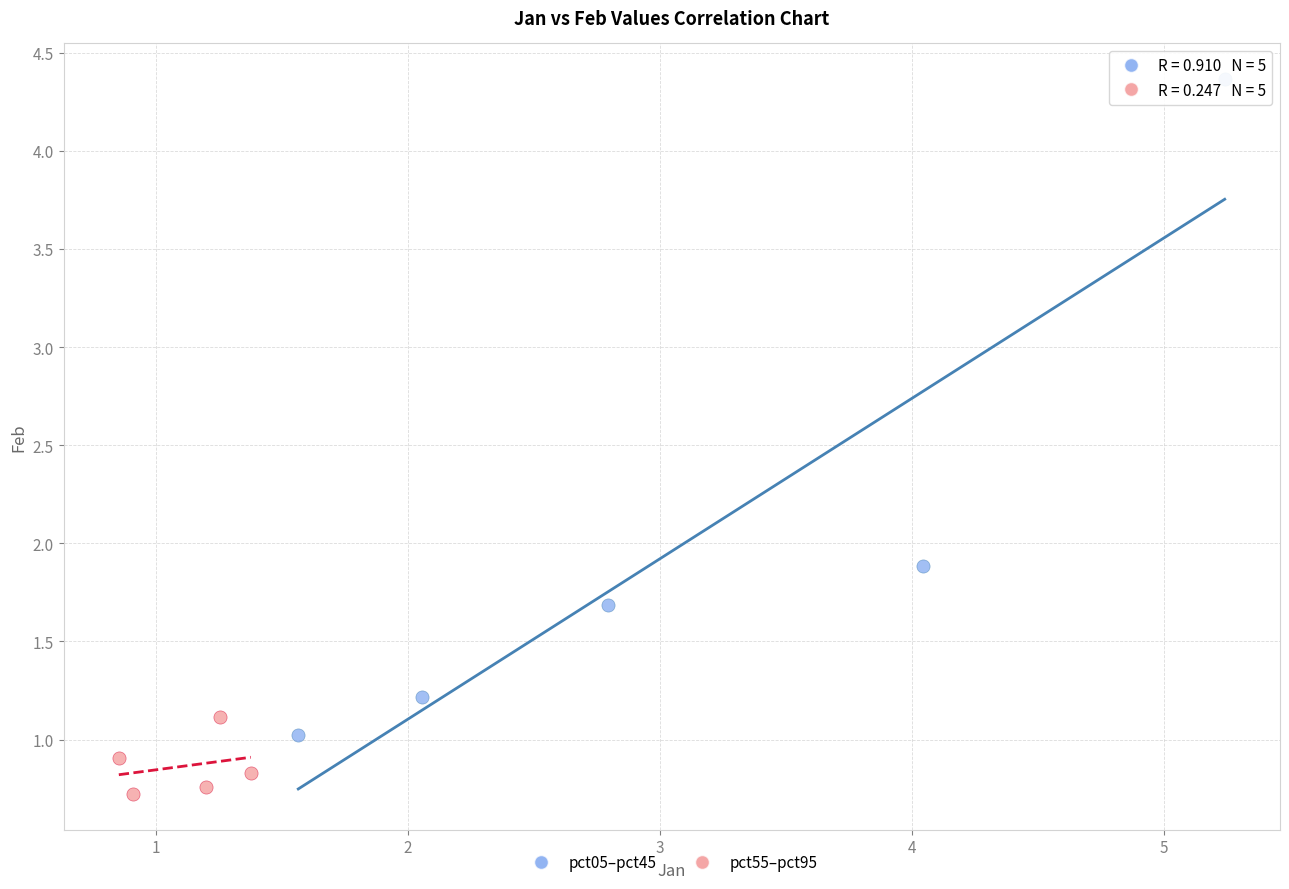

Which series has the widest spread of Y values?

pct05–pct45